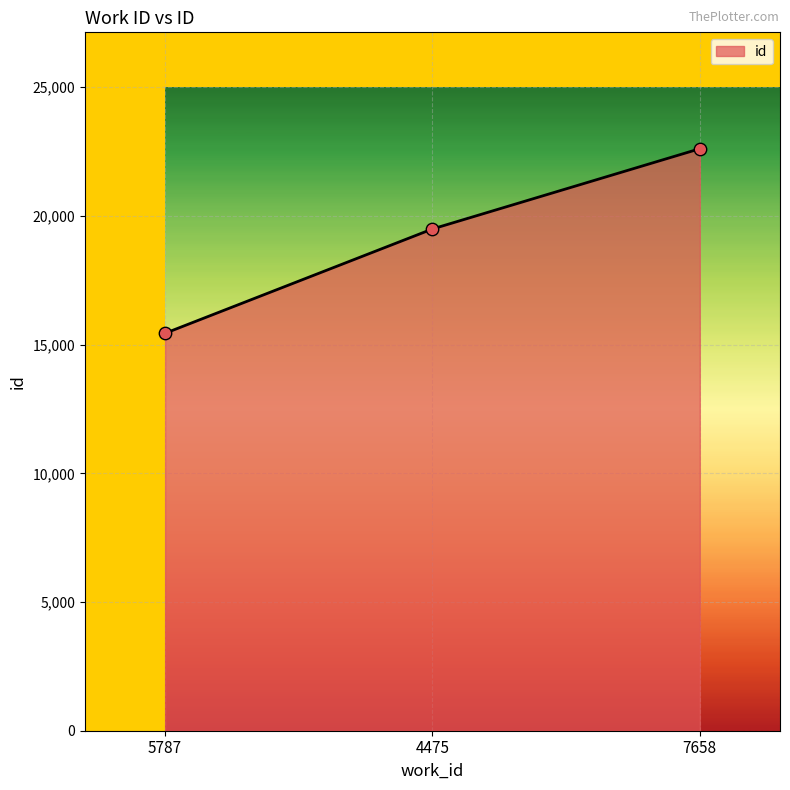

What is the change in value from 5787 to 4475?

+4052